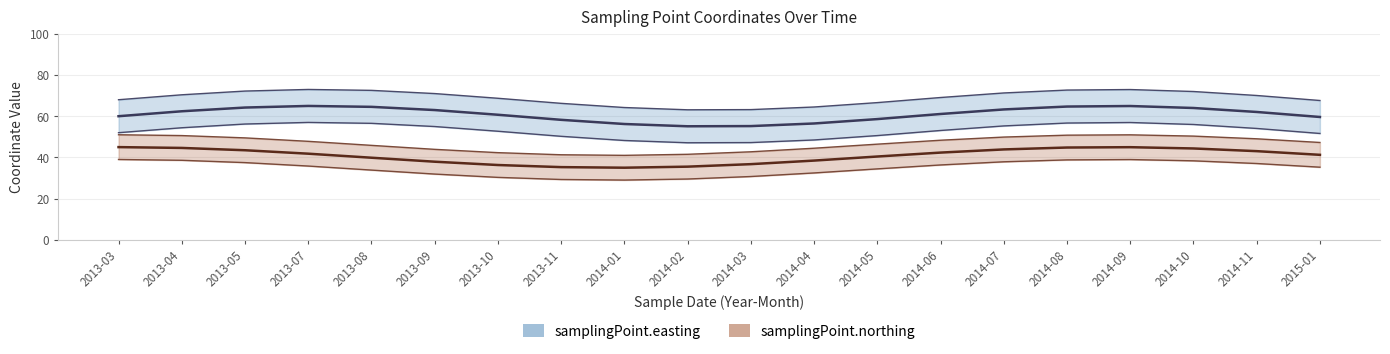

True or false: samplingPoint.easting has more than 2 points higher than both neighbors.

False